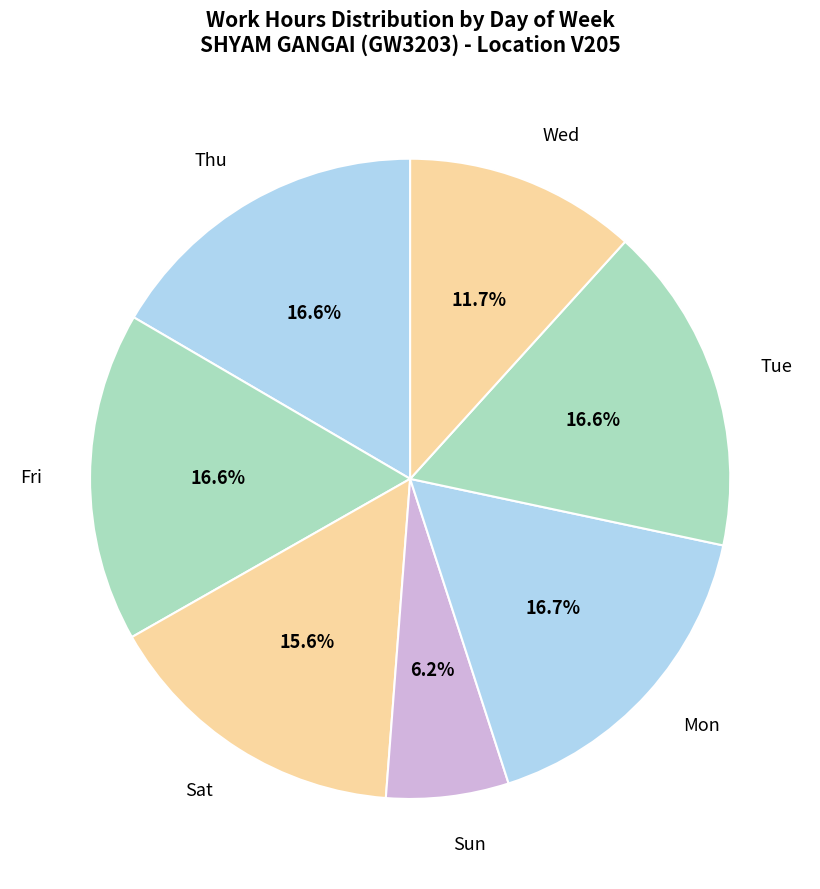

Approximately how many times larger is the value at Thu compared to Wed?

1.4